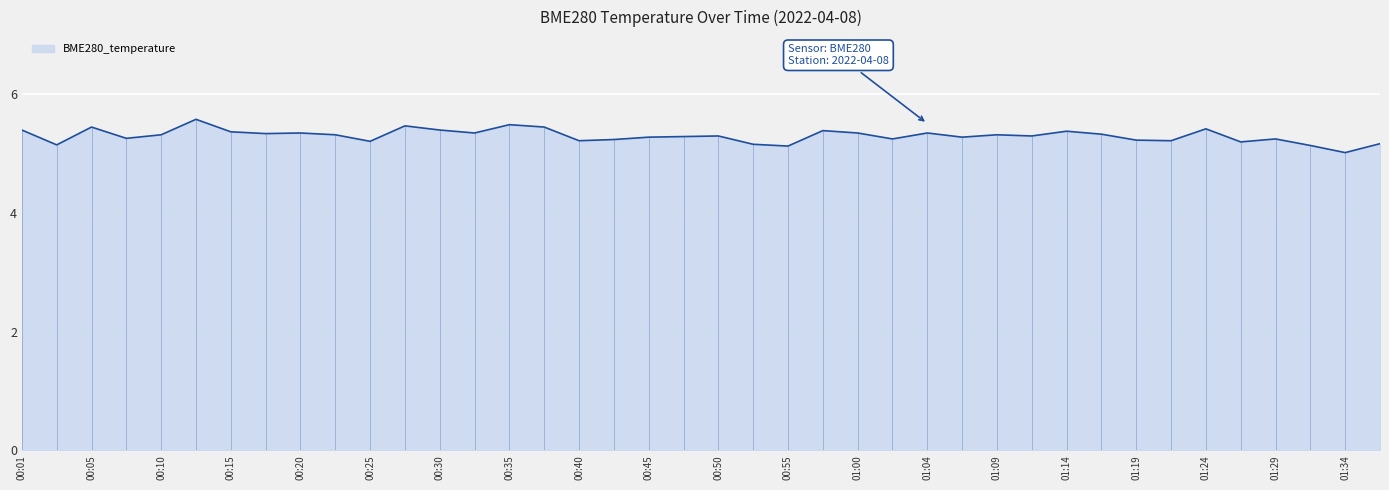

What is the label of the 19th point from the left?

00:45